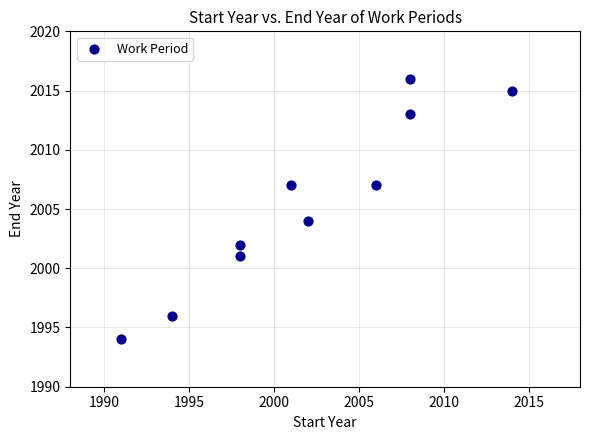

What Y value in the scatter plot is closest to 2005?

2004